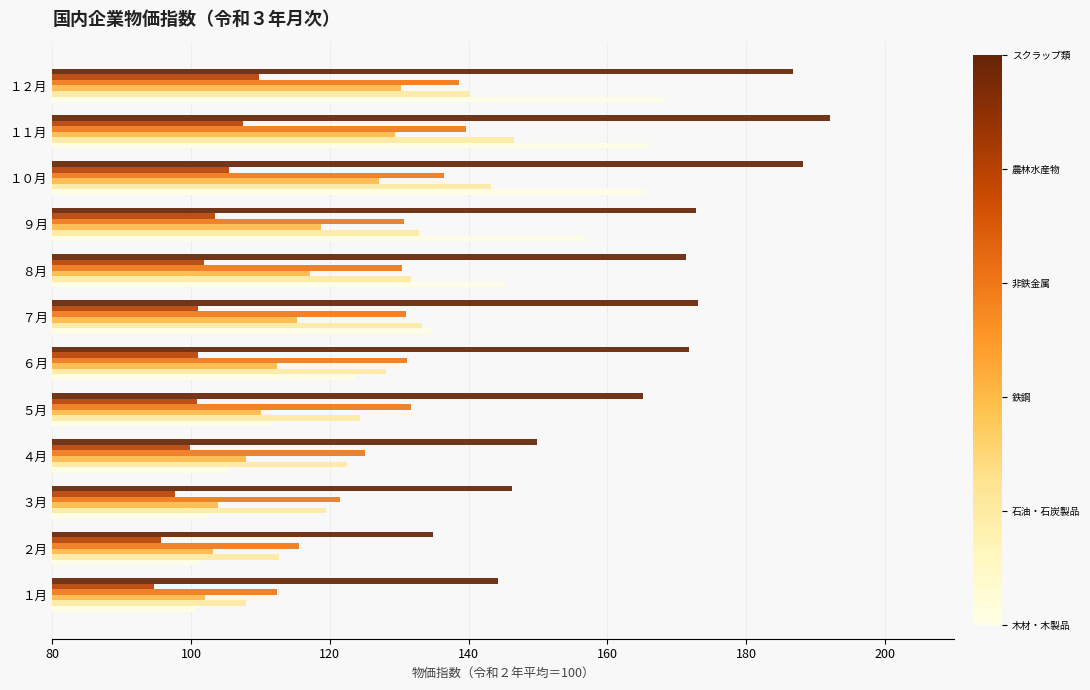

Which category has the highest value across all series?

１１月